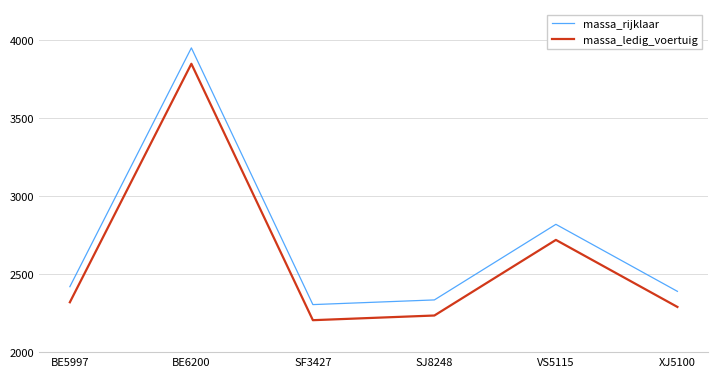

Between BE6200 and SJ8248, which series saw the biggest shift?

massa_rijklaar